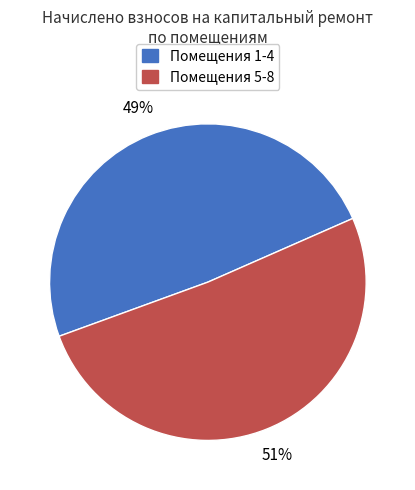

Is there any slice that represents more than half of the pie?

Yes